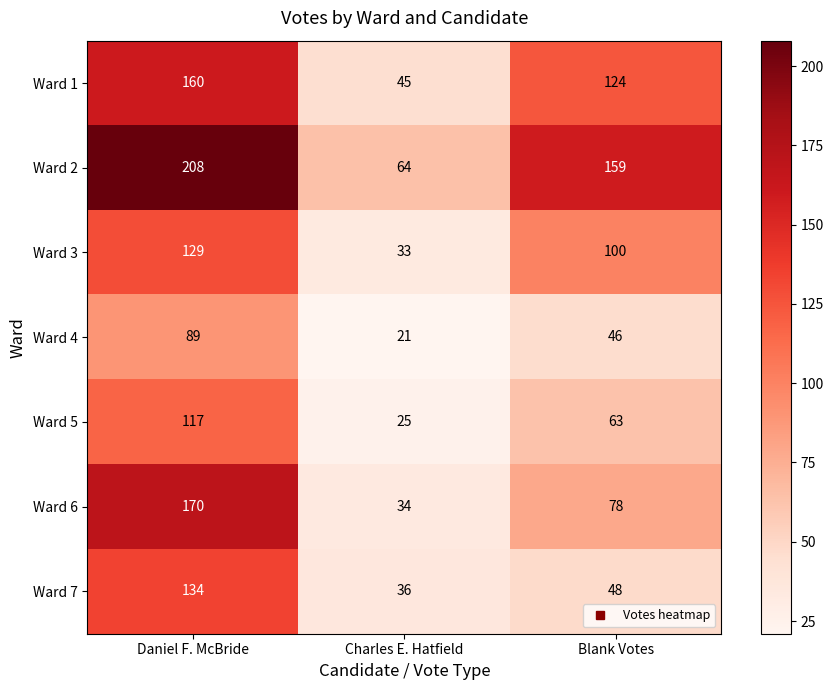

What is the average value of the Ward 7 series?

73